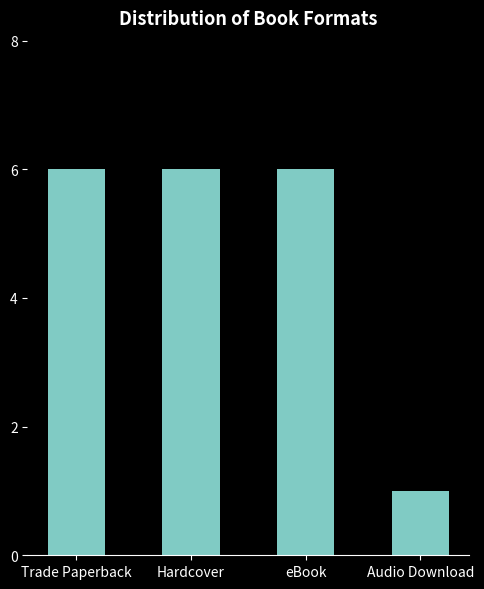

What is the difference between the second highest and minimum values?

5